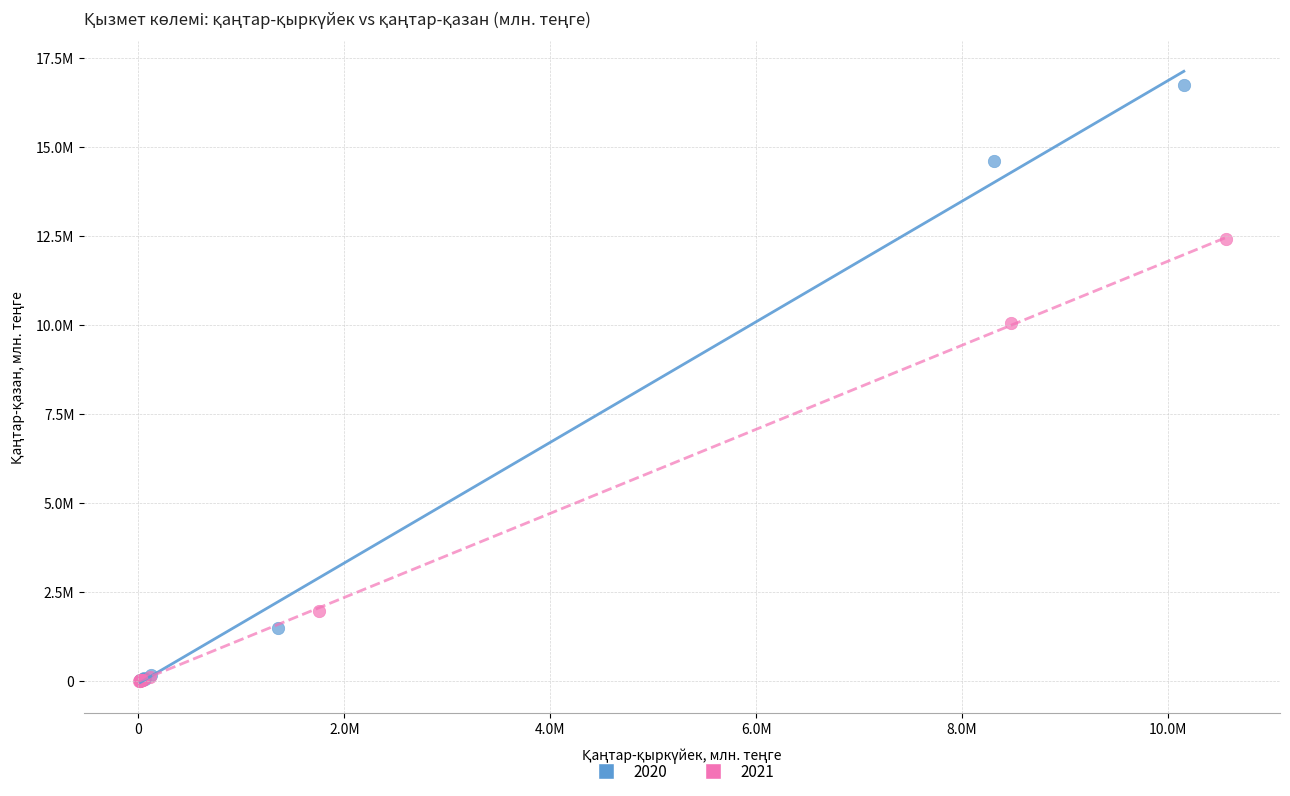

What are all the series names shown in the legend?

2020, 2021